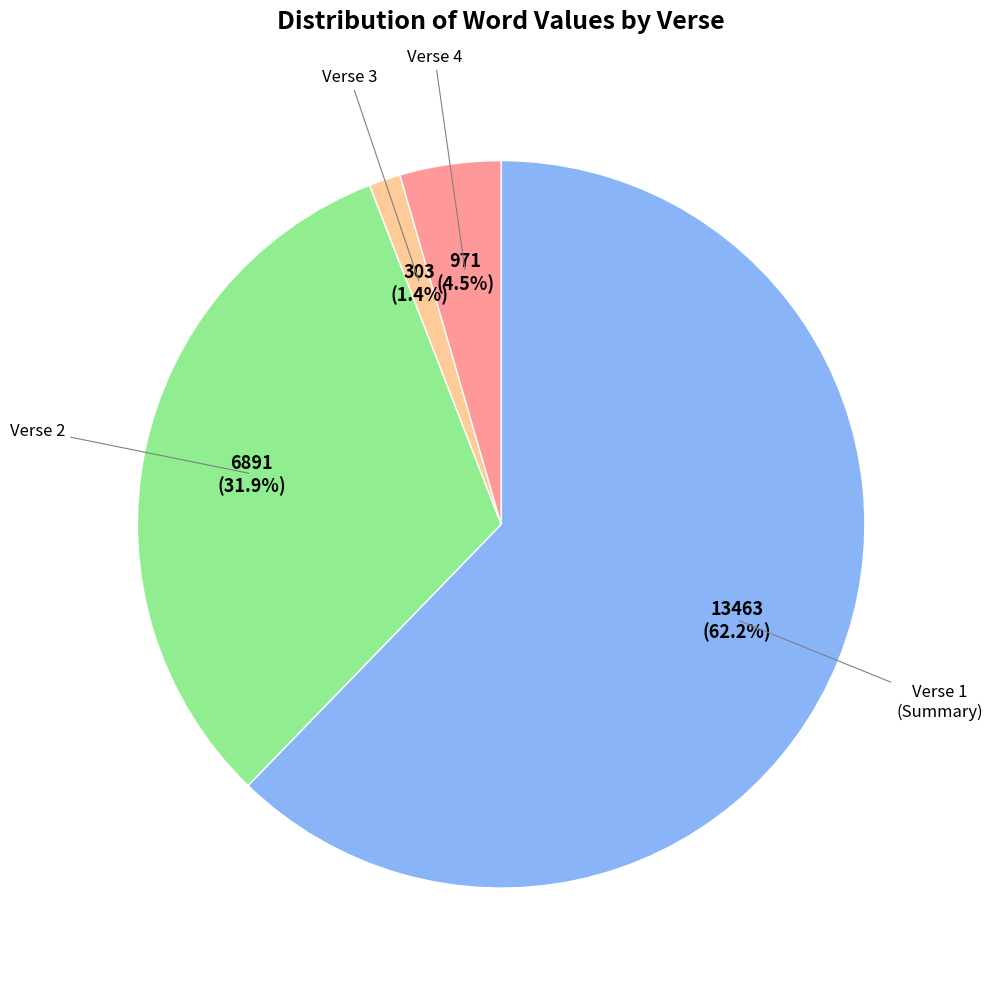

What is the total percentage of Verse 2 and Verse 1 (Summary)?

94.1%